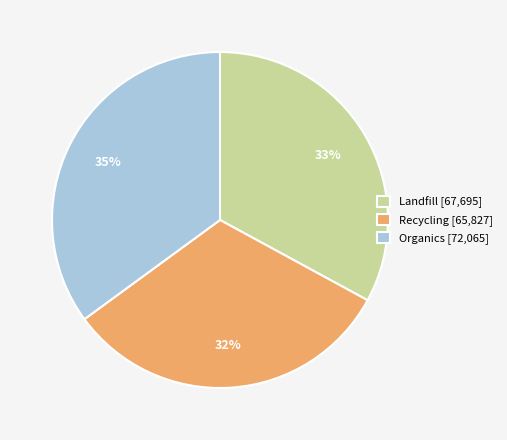

Do Organics and Landfill together represent more than half of the pie?

Yes